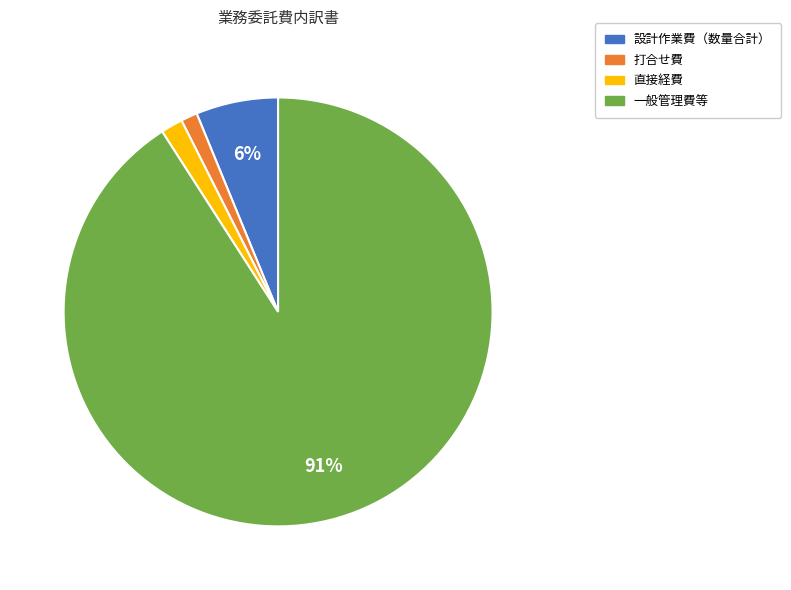

To the nearest percent, what is the difference between the largest and smallest slice percentages?

90%